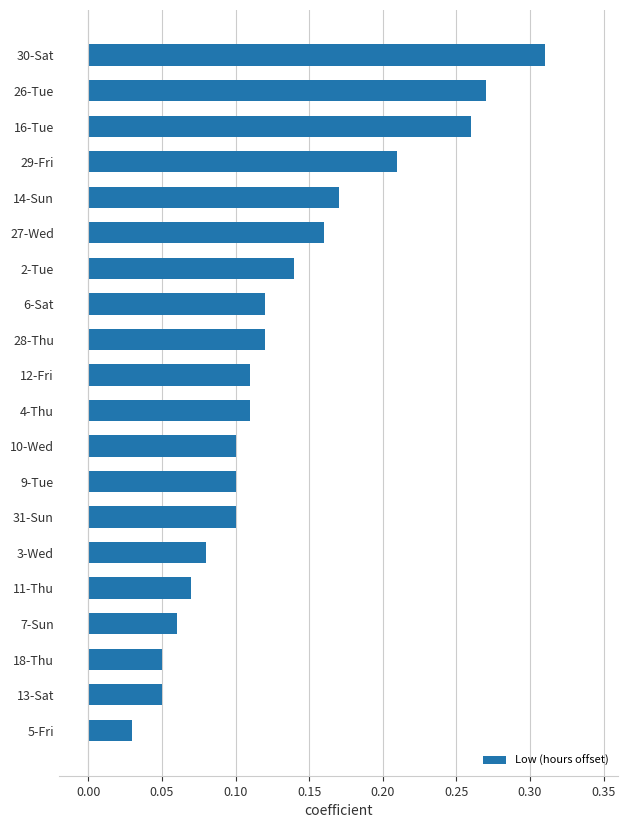

Count the number of categories in the chart.

20